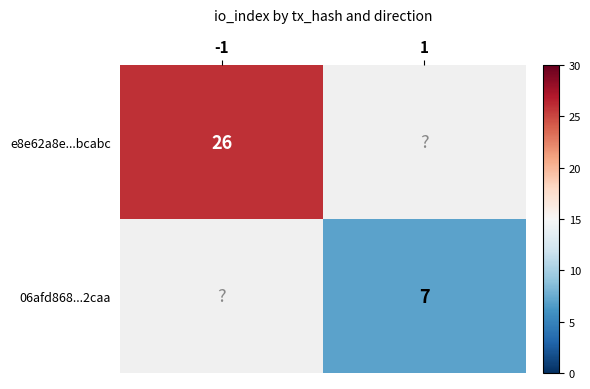

The 06afd868...2caa series shows 3 at 1. True or false?

False